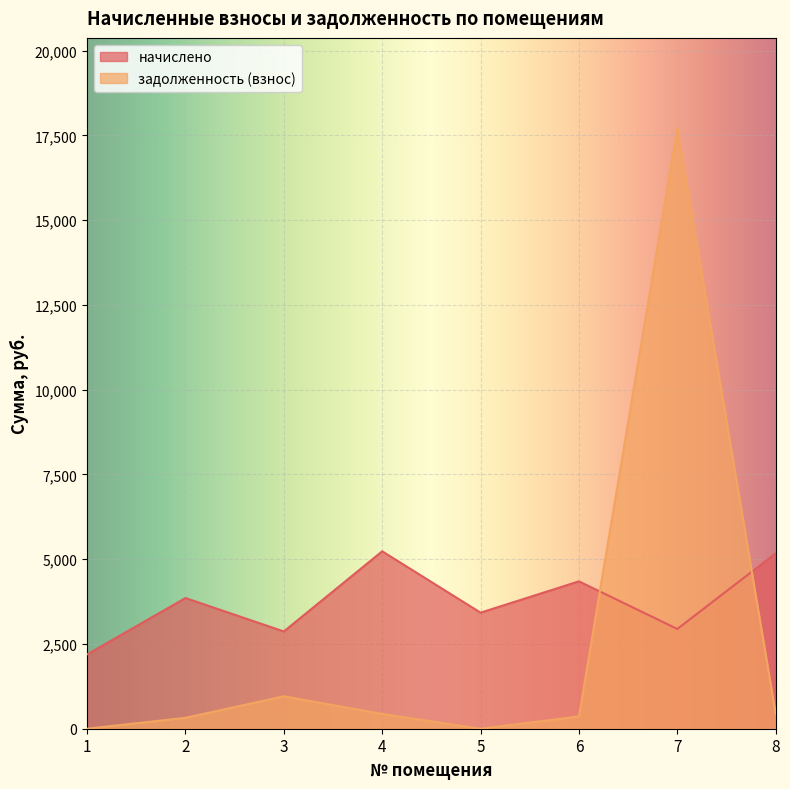

At which label is начислено closest to 3712?

2